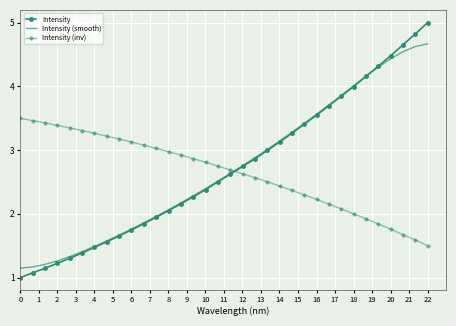

Which series ends up on top after the final intersection of Intensity (inv) and Intensity?

Intensity